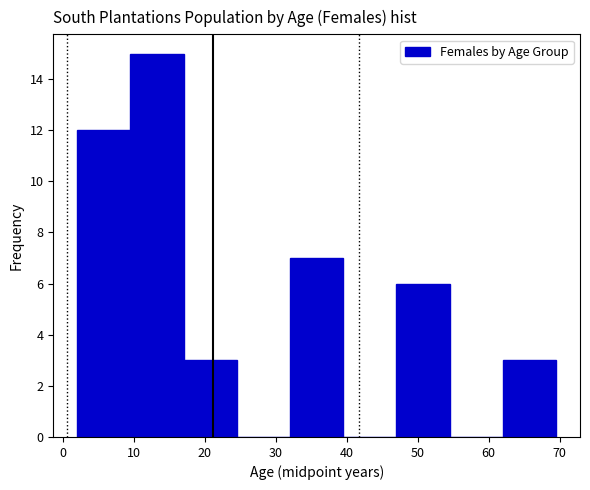

Reading left to right, list every bar in this chart as the range it spans on the x-axis followed by its height. Neither the bar edges nor the heights are printed on the chart, so give them approximately, as read against the axes.

2.0 to 9.5: 12
9.5 to 17.0: 15
17.0 to 24.5: 3
24.5 to 32.0: 0
32.0 to 39.5: 7
39.5 to 47.0: 0
47.0 to 54.5: 6
54.5 to 62.0: 0
62.0 to 69.5: 3